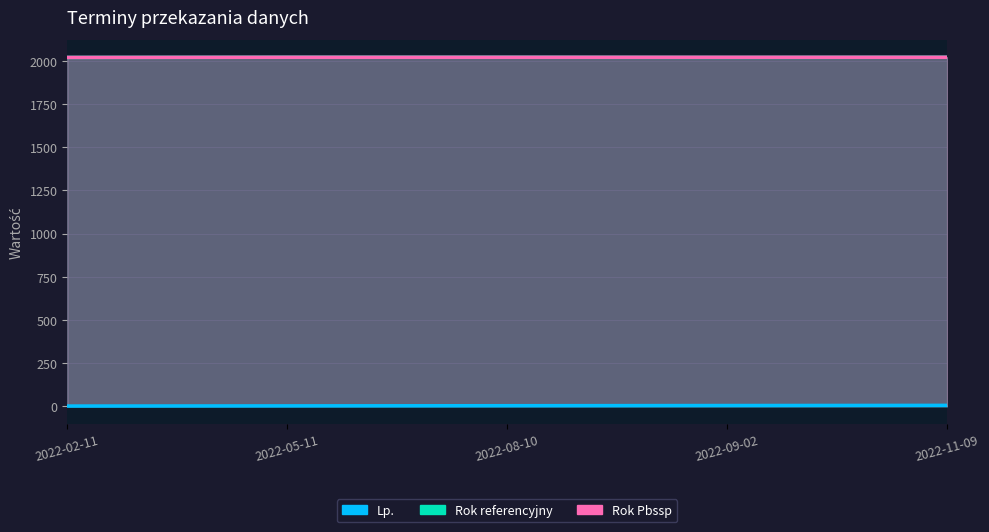

How many Rok Pbssp values are between 2022 and 2023?

4